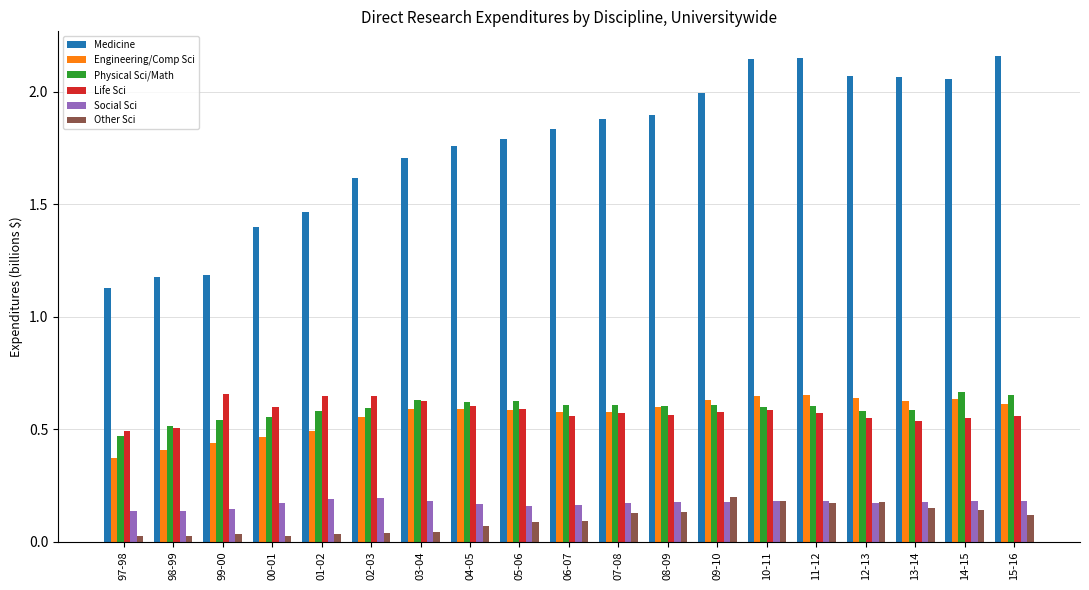

True or false: Other Sci has a value of 0.2 at 11-12.

True